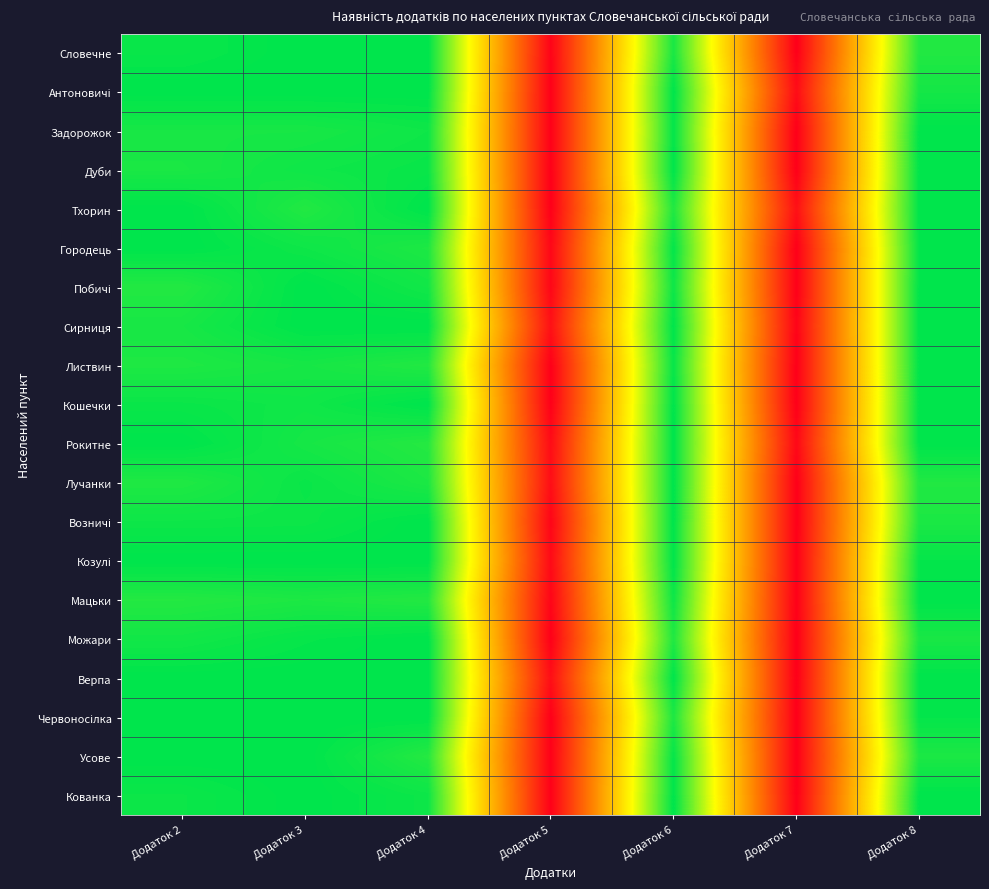

Between Додаток 2 and Додаток 5, which is larger?

Додаток 2